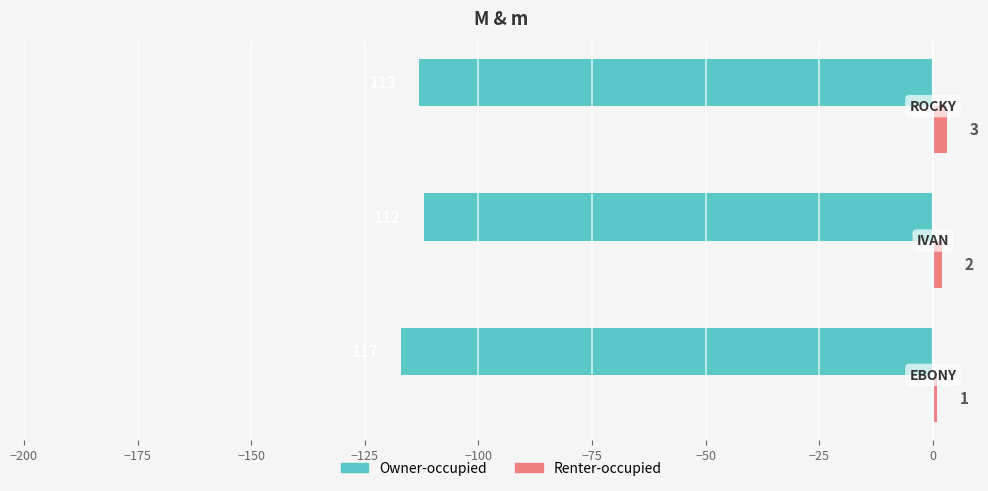

Rank the series by their maximum value, from highest to lowest.

Renter-occupied, Owner-occupied